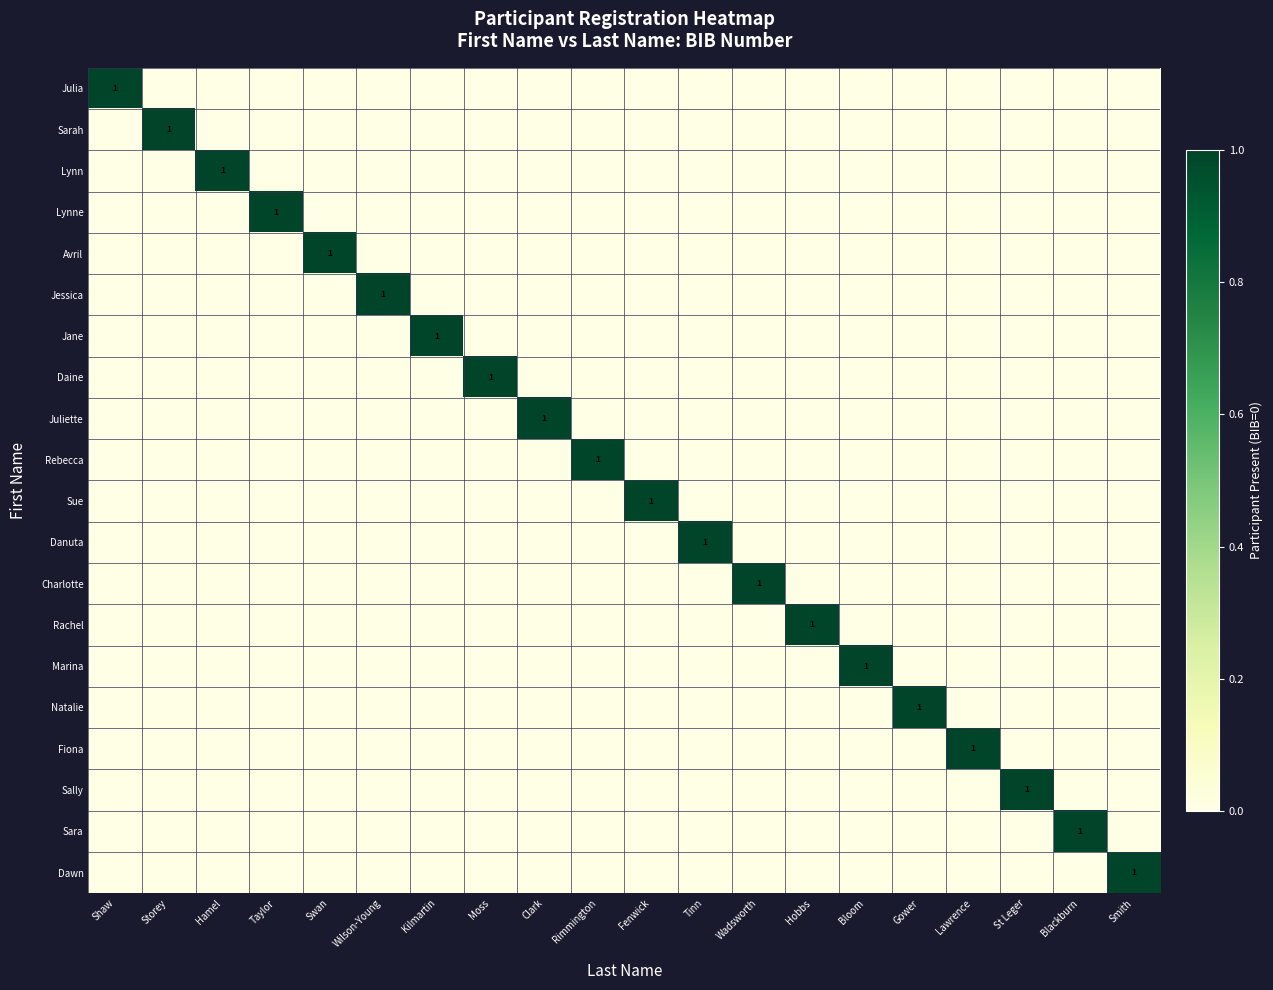

Is it true that Charlotte equals 2 at Wadsworth?

False